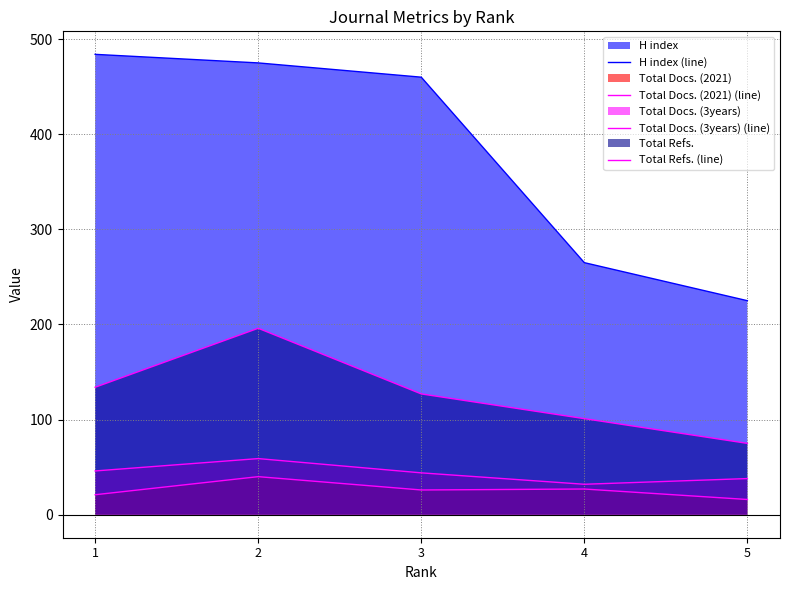

The Total Docs. (2021) (line) series shows 54 at 2. True or false?

False